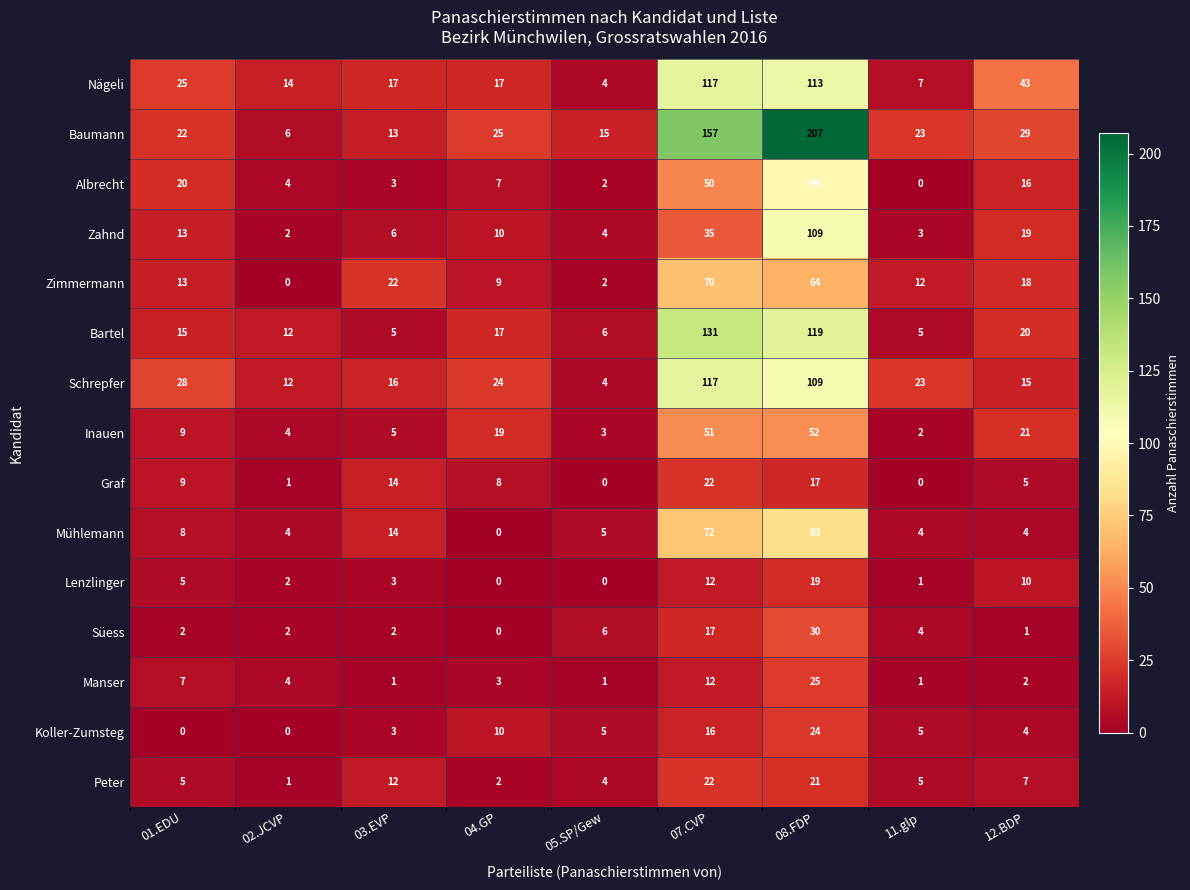

How many data points in Manser are less than 3?

4